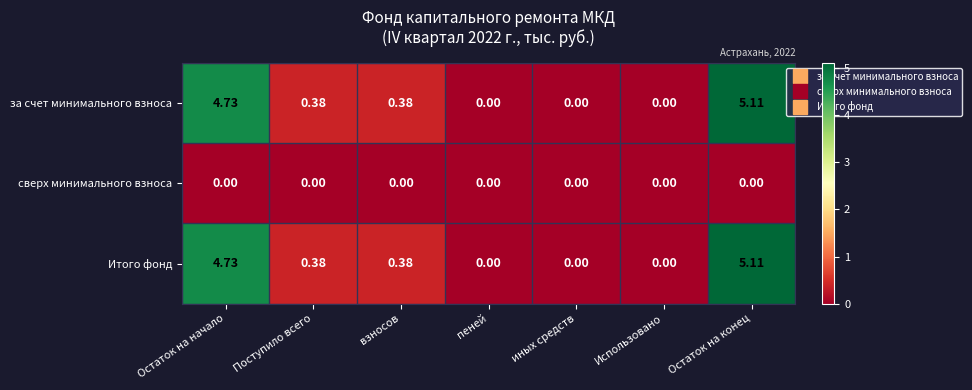

At which category does the chart reach its peak across all series?

Остаток на конец